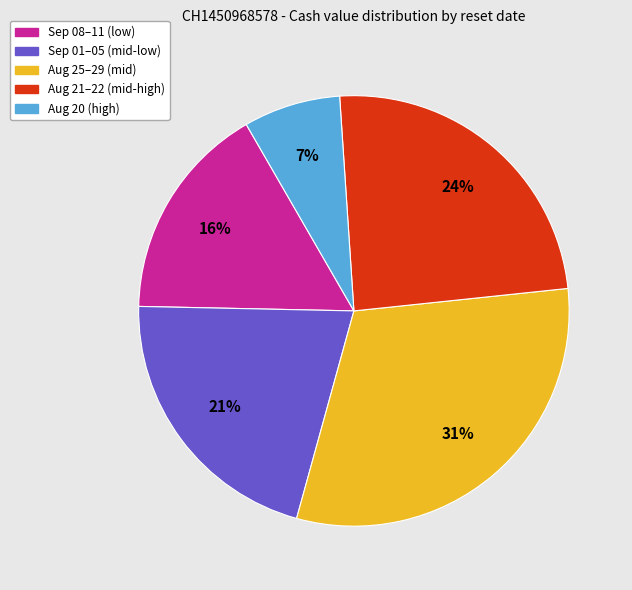

To the nearest percent, what is the average slice percentage?

20%